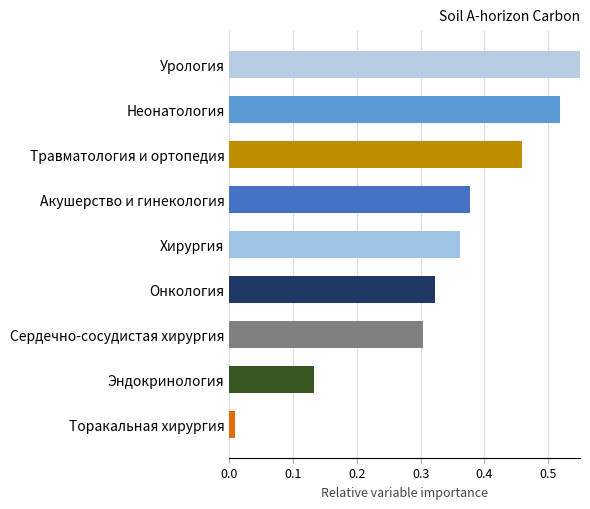

What is the difference between the second highest and minimum values?

0.5